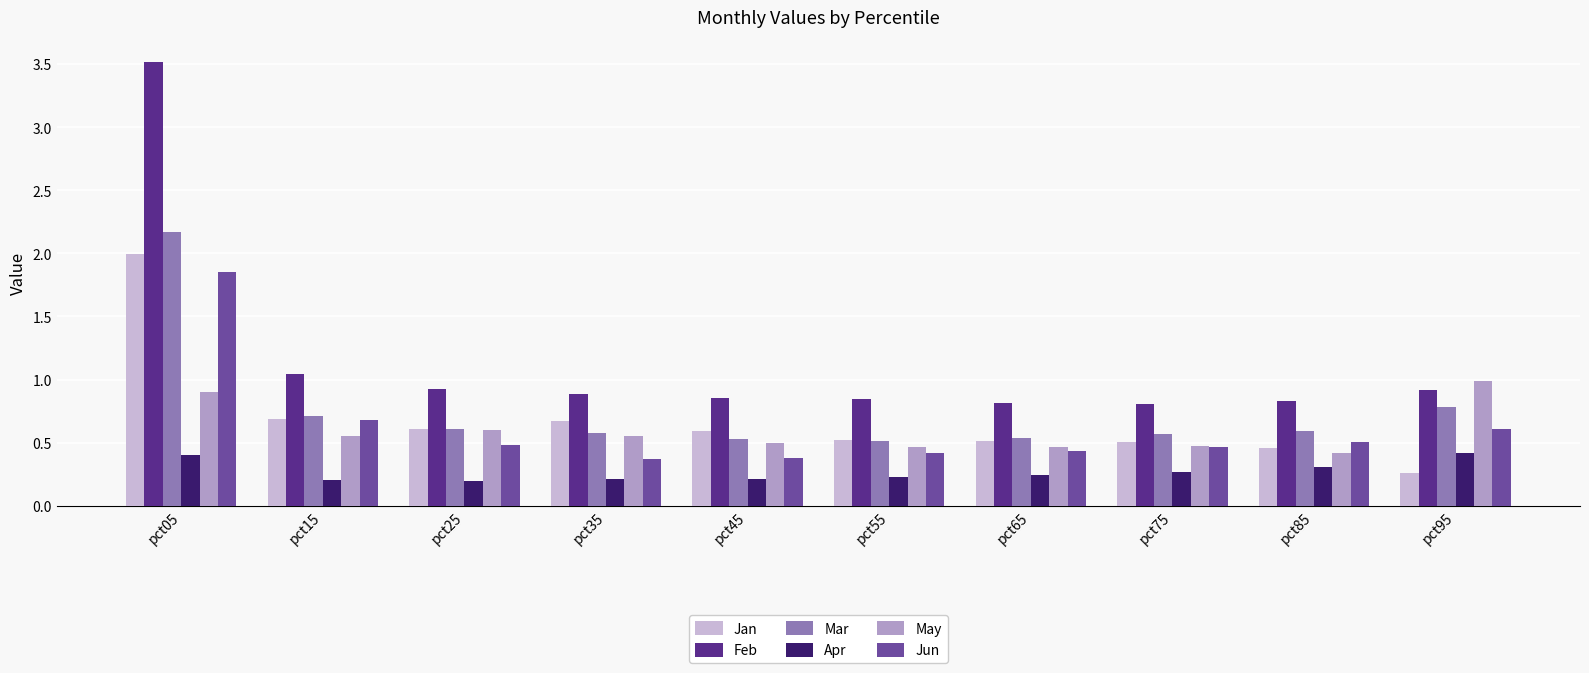

How many bars are there in each group?

6